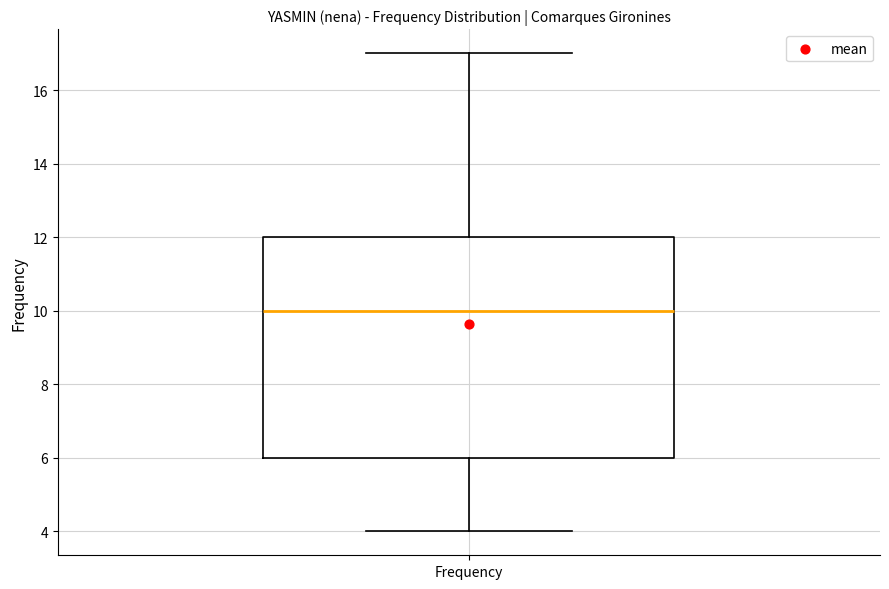

Read this box plot against the y-axis: the position of the median line, the range covered by the box, and the ends of both whiskers. The values are not printed on the chart, so give them approximately, as read against the axis.

median 10, box 6 to 12, whiskers 4 to 17